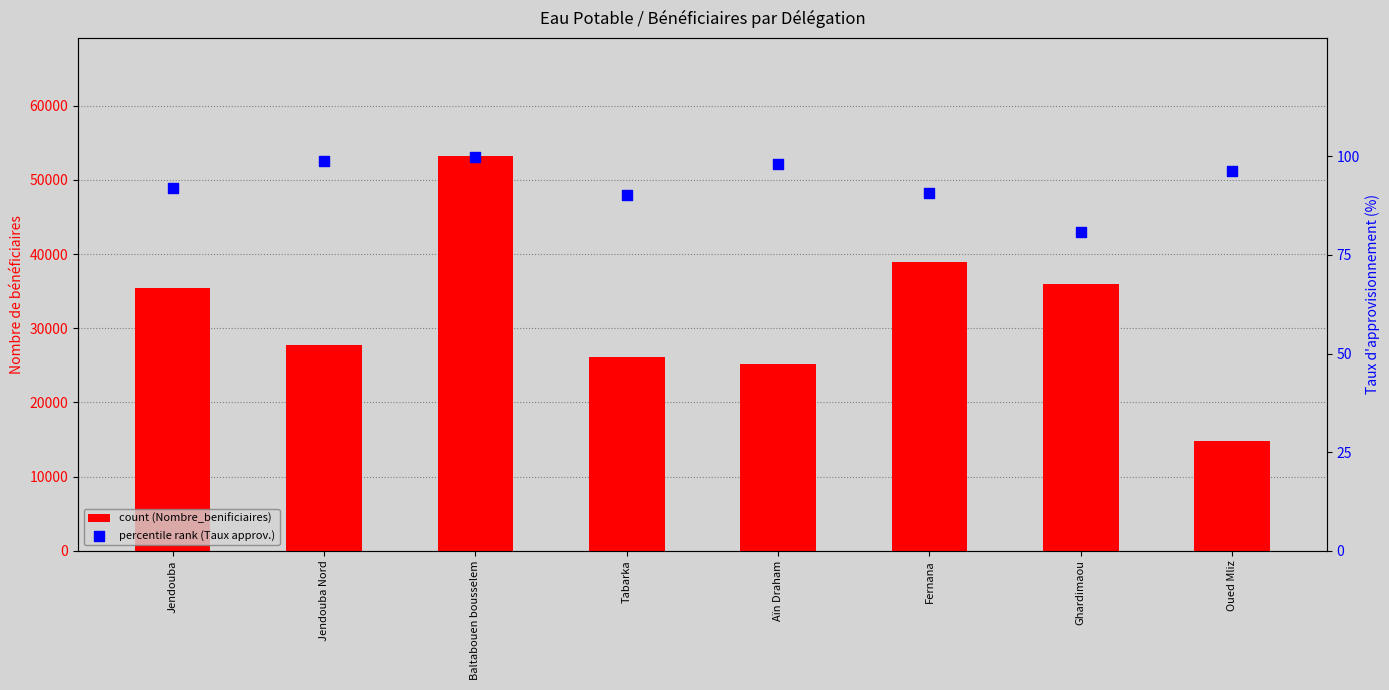

Which series has the largest total across all categories?

Nombre_benificiaires